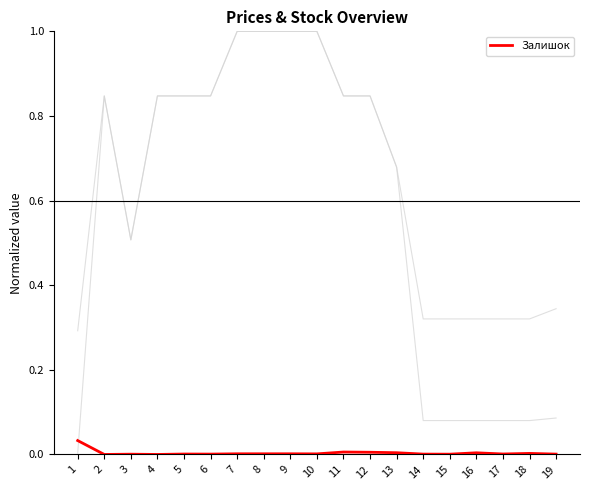

Reading right to left, list all the values displayed in this chart.

Ціна: 0.1	0.1	0.1	0.1	0.1	0.1	0.7	0.8	0.8	1.0	1.0	1.0	1.0	0.8	0.8	0.8	0.5	0.8	0.0
Доп. ціна: 0.3	0.3	0.3	0.3	0.3	0.3	0.7	0.8	0.8	1.0	1.0	1.0	1.0	0.8	0.8	0.8	0.5	0.8	0.3
Залишок: 0.0	0.0	0.0	0.0	0.0	0.0	0.0	0.0	0.0	0.0	0.0	0.0	0.0	0.0	0.0	0.0	0.0	0.0	0.0